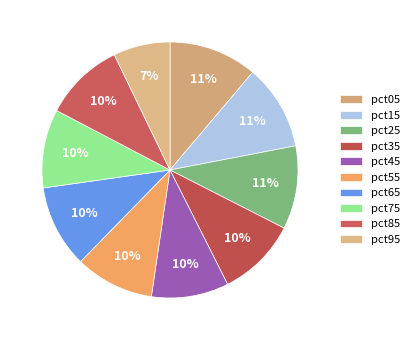

What percentage do pct95 and pct05 together represent?

18.3%